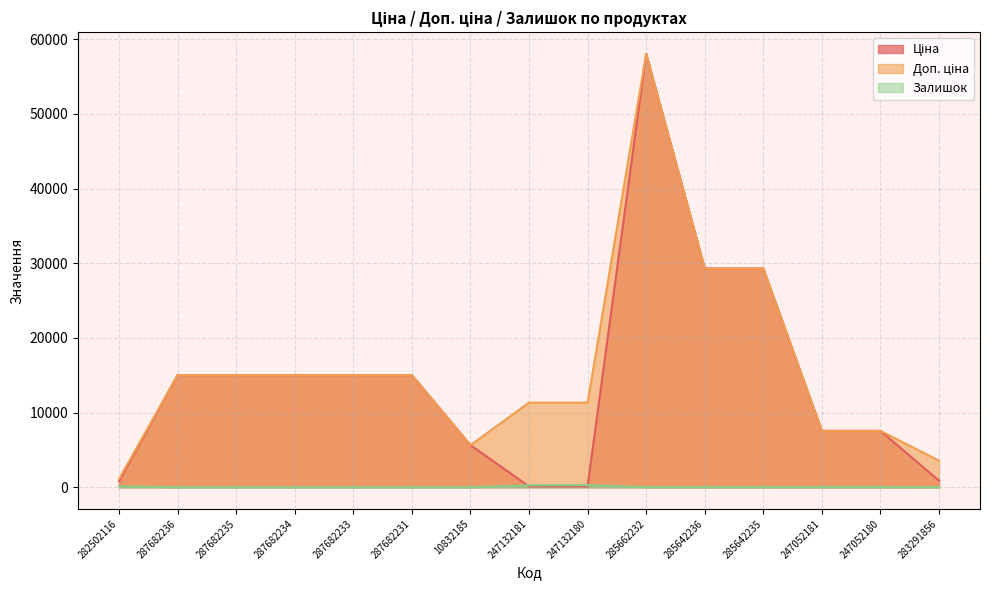

In Залишок, how many points are lower than both neighbors (excluding endpoints)?

1